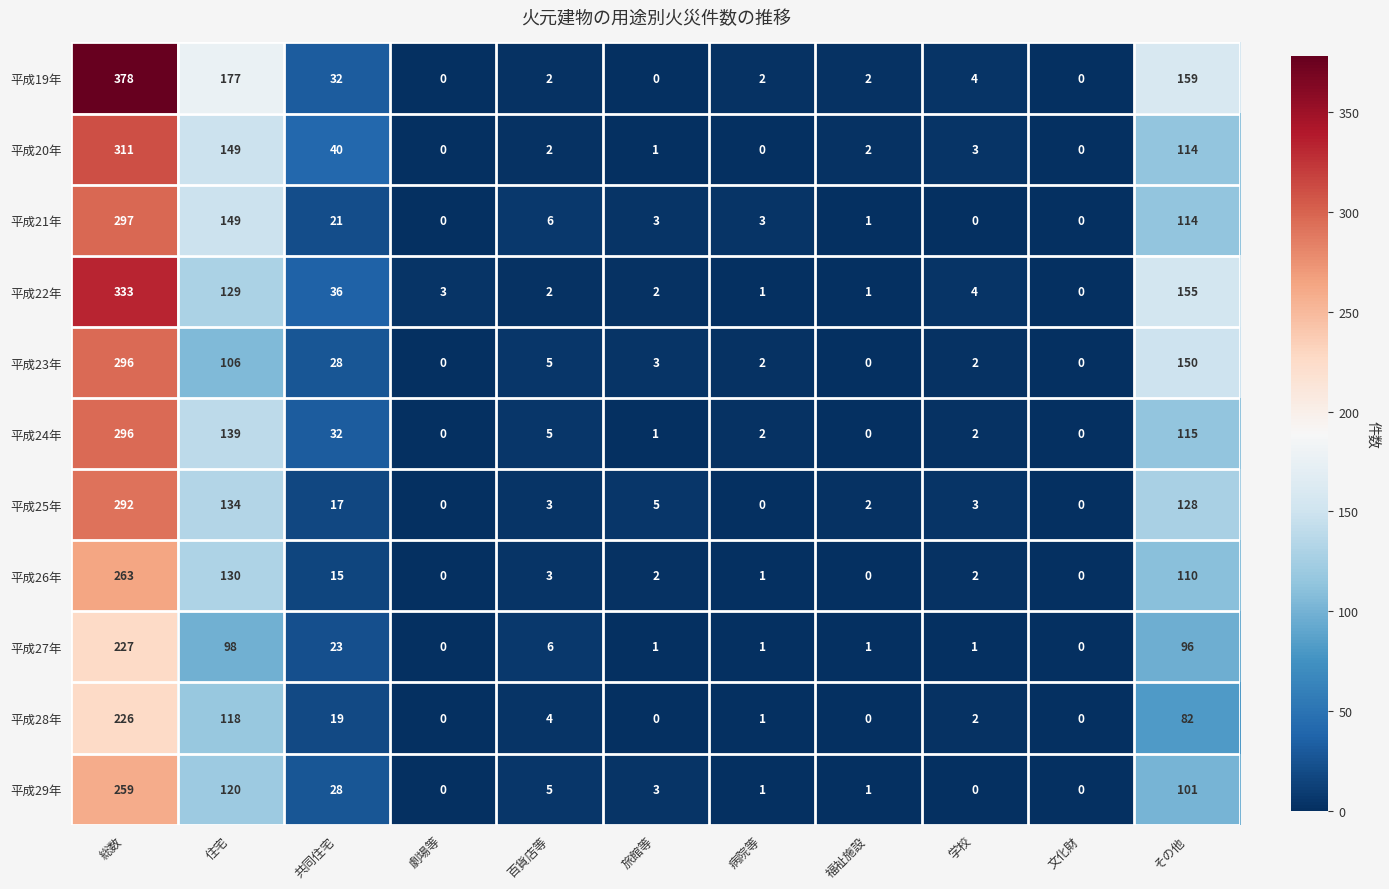

Is the value of 平成19年 at 福祉施設 greater than the value of 平成28年 at 共同住宅?

No